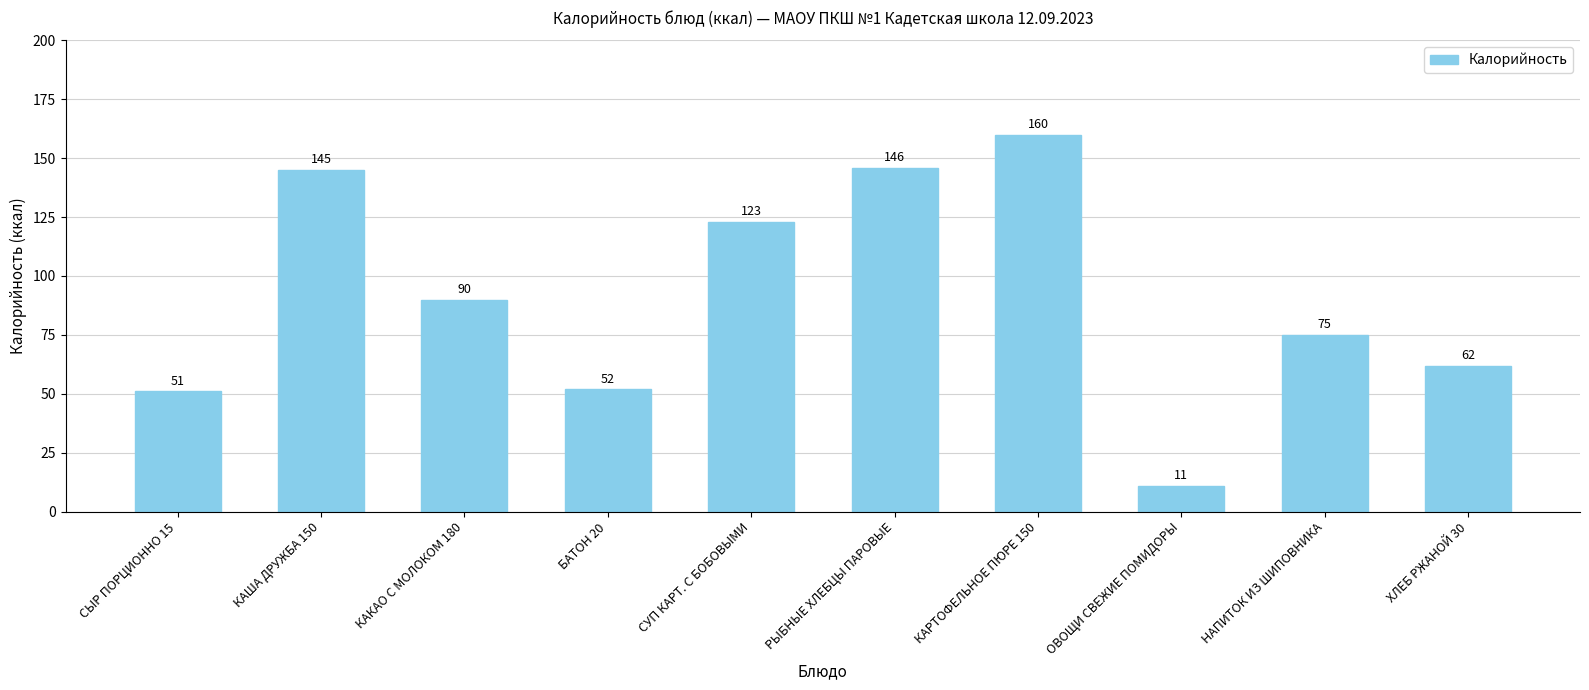

What is the approximate value at БАТОН 20?

52